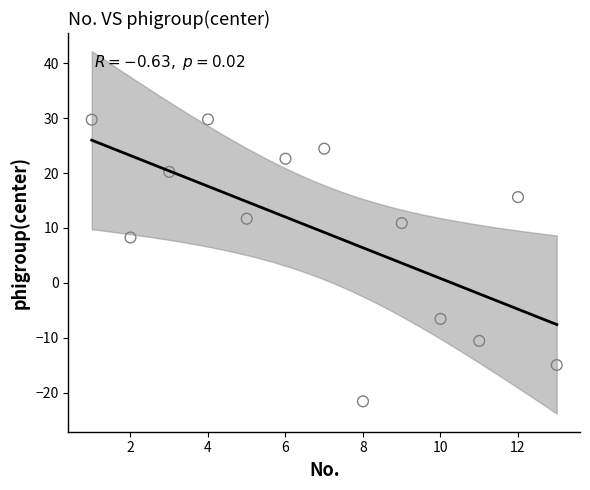

What is the range of X values (max minus min)?

12.0